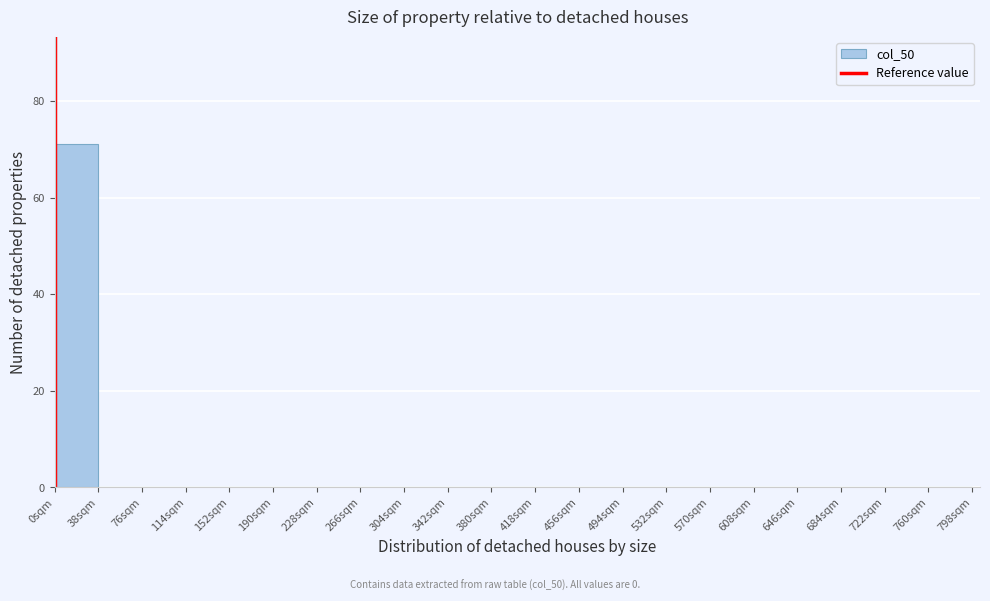

Reading left to right, transcribe this chart: for each bar, give the range it covers on the x-axis and its height. Neither the bar edges nor the heights are printed on the chart, so give them approximately, as read against the axes.

0 to 38: 72
38 to 76: 0
76 to 114: 0
114 to 152: 0
152 to 190: 0
190 to 228: 0
228 to 266: 0
266 to 304: 0
304 to 342: 0
342 to 380: 0
380 to 418: 0
418 to 456: 0
456 to 494: 0
494 to 532: 0
532 to 570: 0
570 to 608: 0
608 to 646: 0
646 to 684: 0
684 to 722: 0
722 to 760: 0
760 to 798: 0